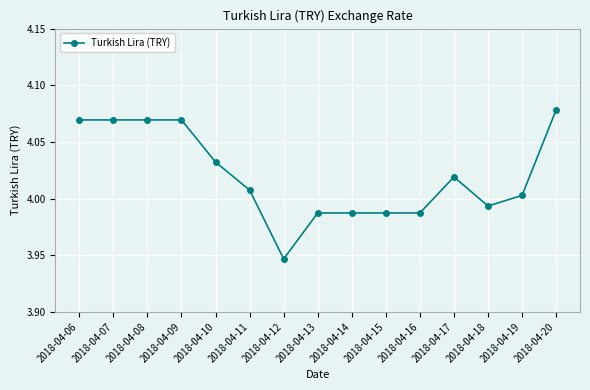

Which has a higher value, 2018-04-10 or 2018-04-17?

2018-04-10